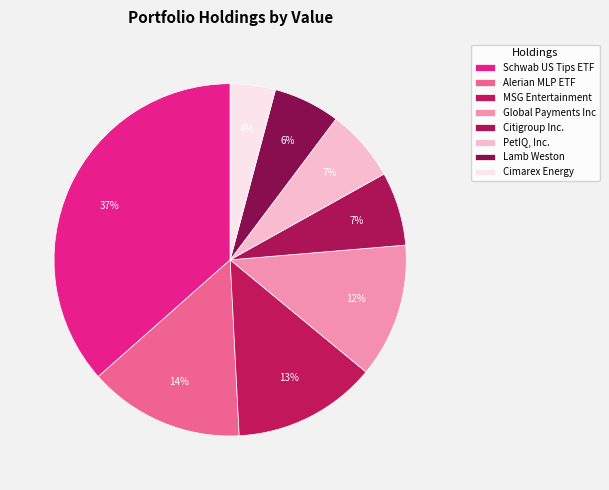

Rank the categories by value from lowest to highest.

Cimarex Energy, Lamb Weston, PetIQ, Inc., Citigroup Inc., Global Payments Inc, MSG Entertainment, Alerian MLP ETF, Schwab US Tips ETF